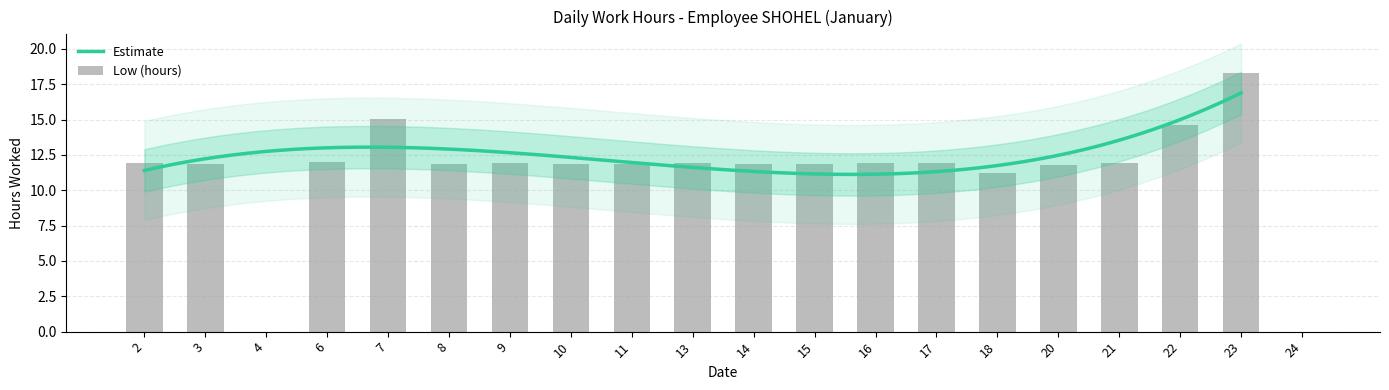

List the labels in order of value, largest first.

23, 7, 22, 6, 16, 17, 9, 13, 2, 21, 8, 15, 3, 10, 14, 11, 20, 18, 4, 24